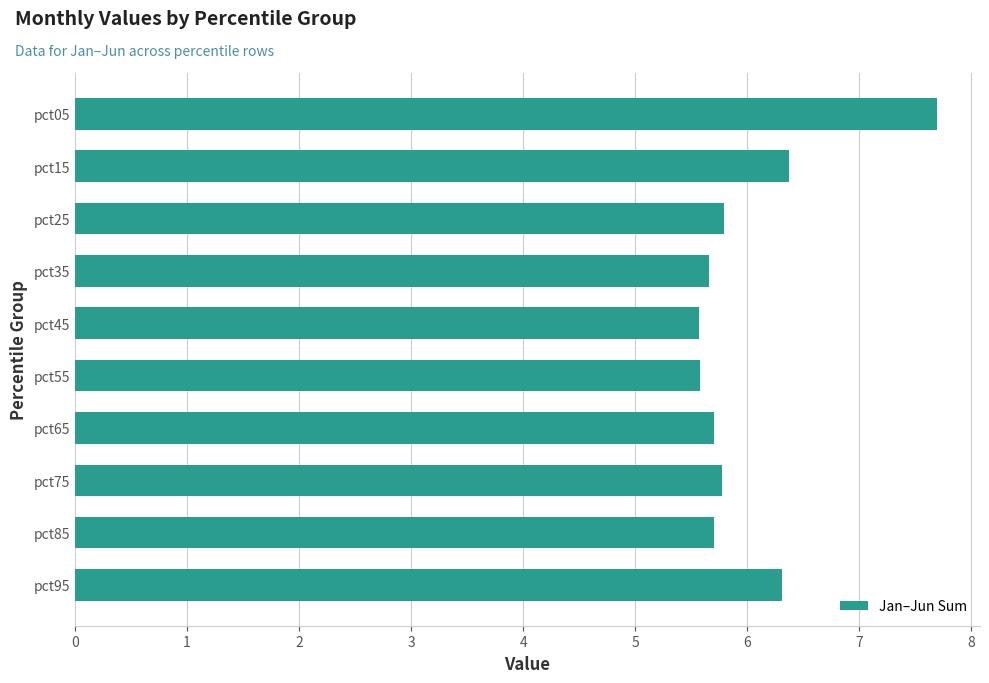

Reading top to bottom, extract all data points from this chart.

pct05=7.7	pct15=6.4	pct25=5.8	pct35=5.7	pct45=5.6	pct55=5.6	pct65=5.7	pct75=5.8	pct85=5.7	pct95=6.3